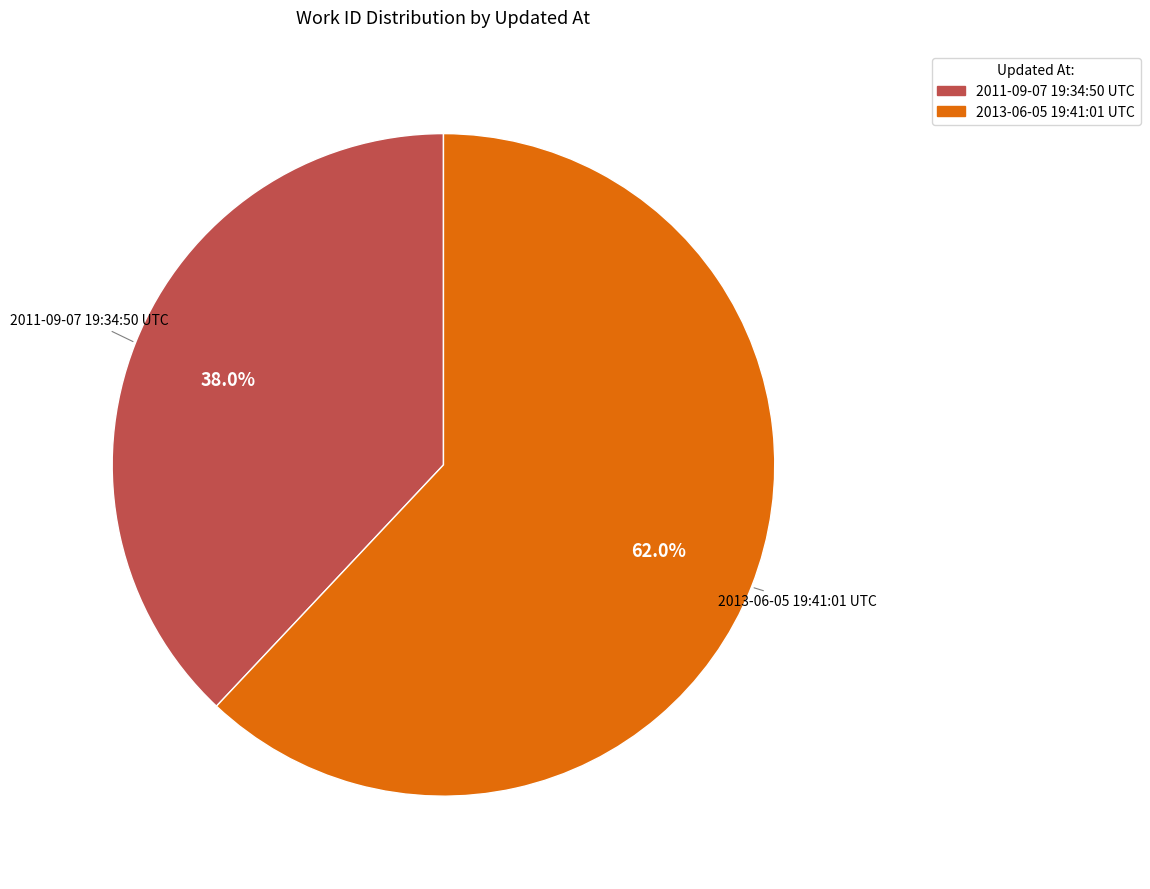

What percentage is NOT represented by 2011-09-07 19:34:50 UTC?

62.0%